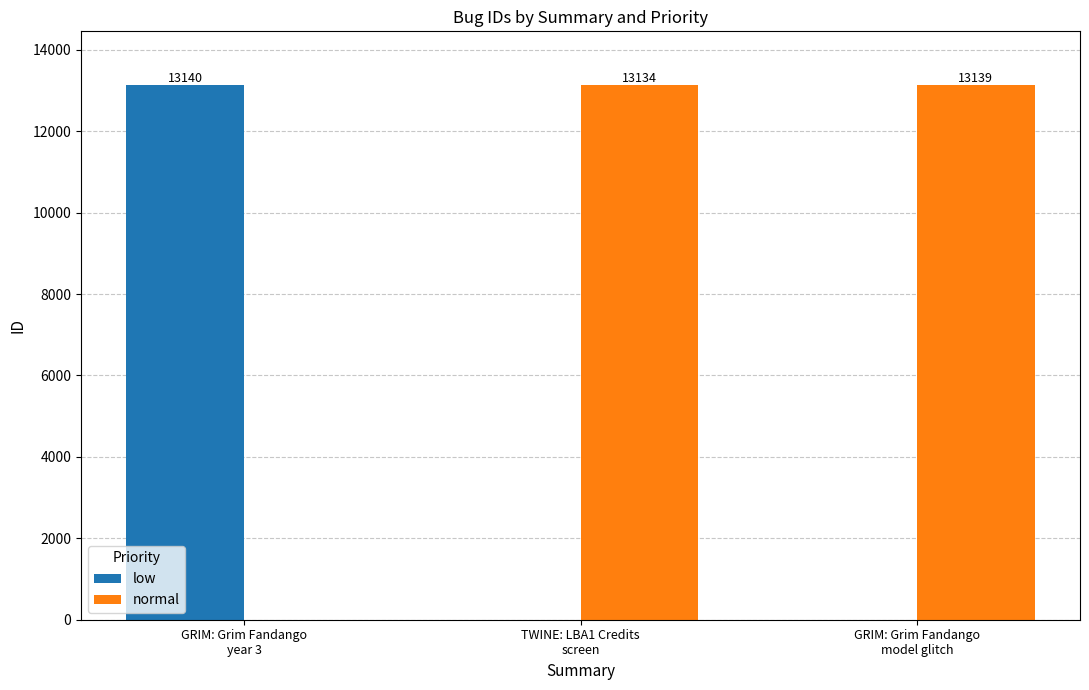

What is the sum of all normal values?

26273